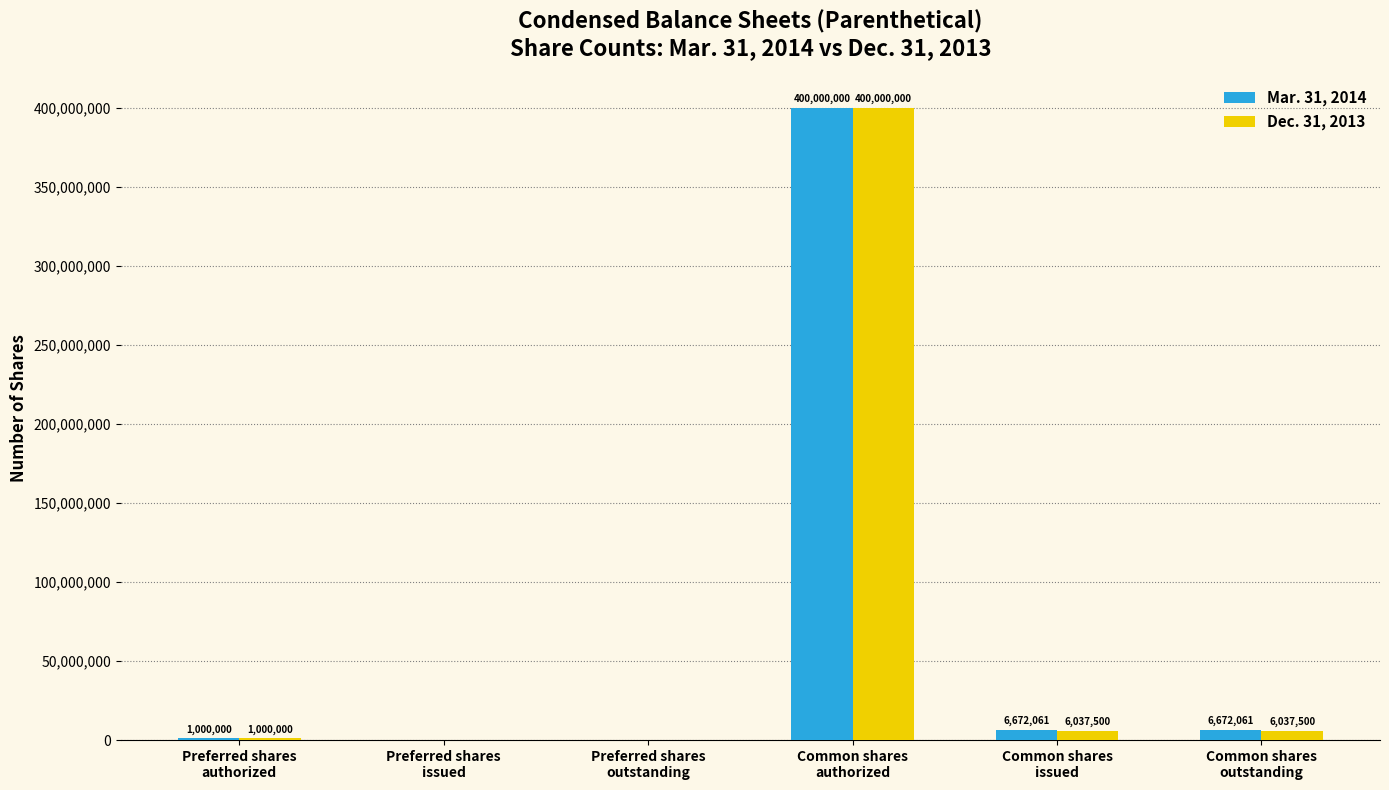

At which label does Mar. 31, 2014 first exceed 6672061?

Common shares
authorized